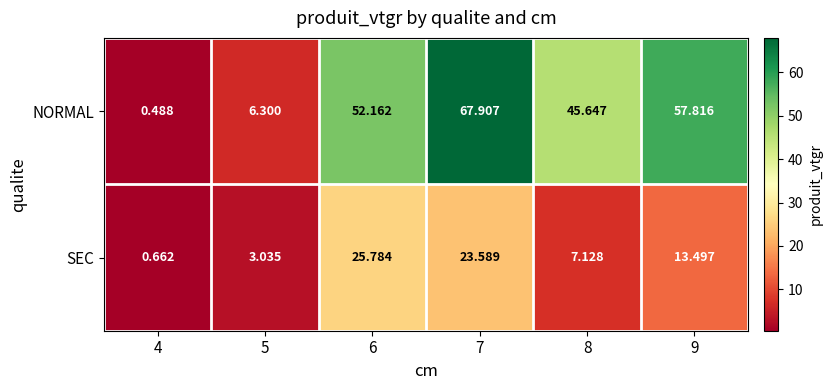

How many data points in NORMAL are less than 52?

3